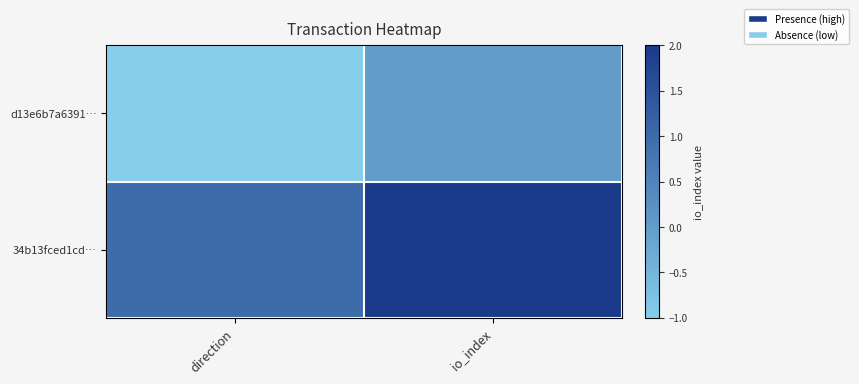

What is the smallest value displayed?

-1